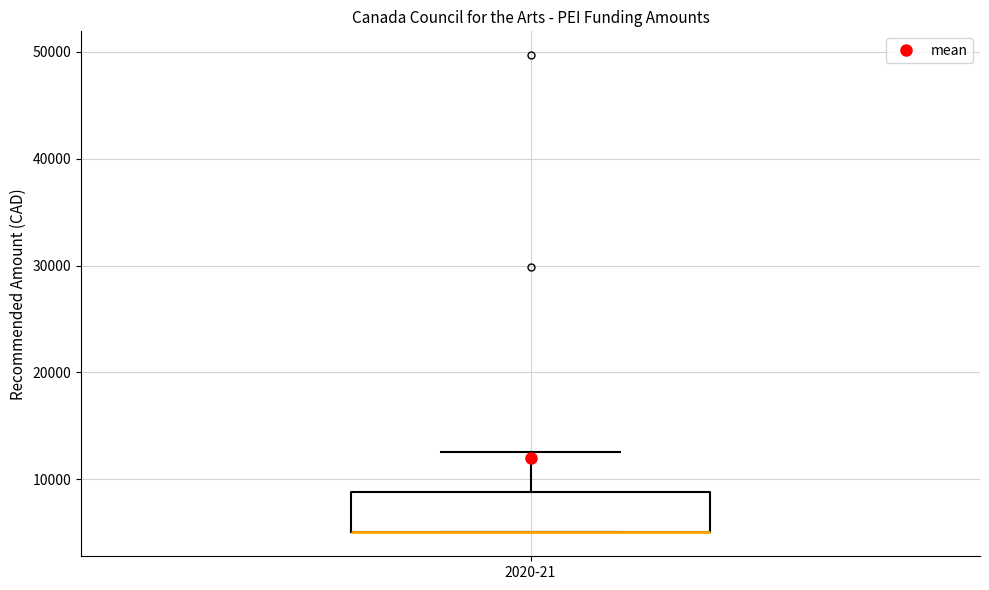

Read this box plot against the y-axis: the position of the median line, the range covered by the box, and the ends of both whiskers. The values are not printed on the chart, so give them approximately, as read against the axis.

median 5000 (drawn on the box's lower edge), box 5000 to 9000, whiskers 5000 to 13000